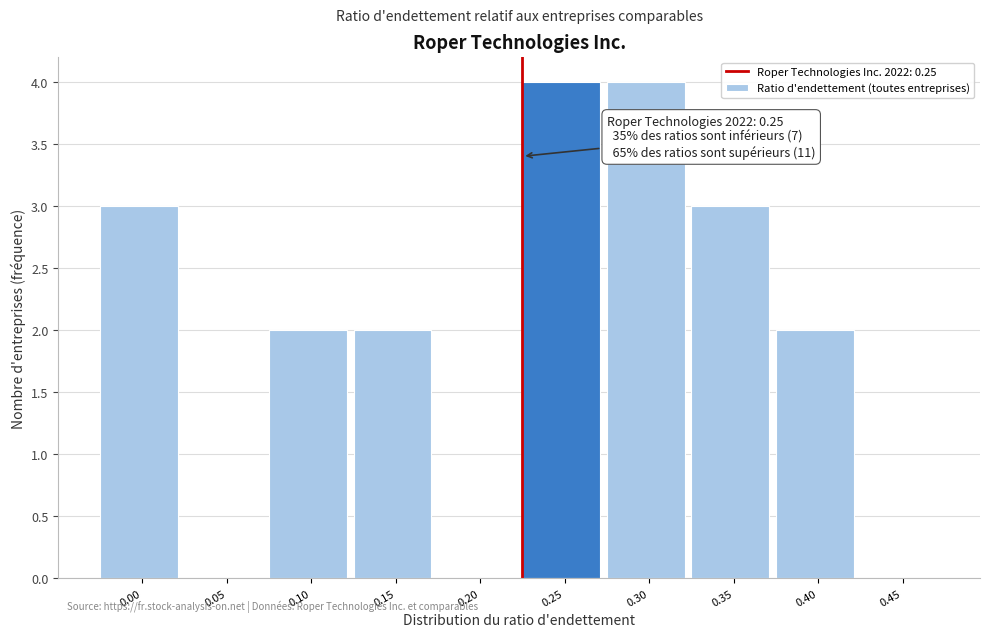

Reading left to right, transcribe all the data shown in this chart.

0.00=3	0.05=0	0.10=2	0.15=2	0.20=0	0.25=4	0.30=4	0.35=3	0.40=2	0.45=0